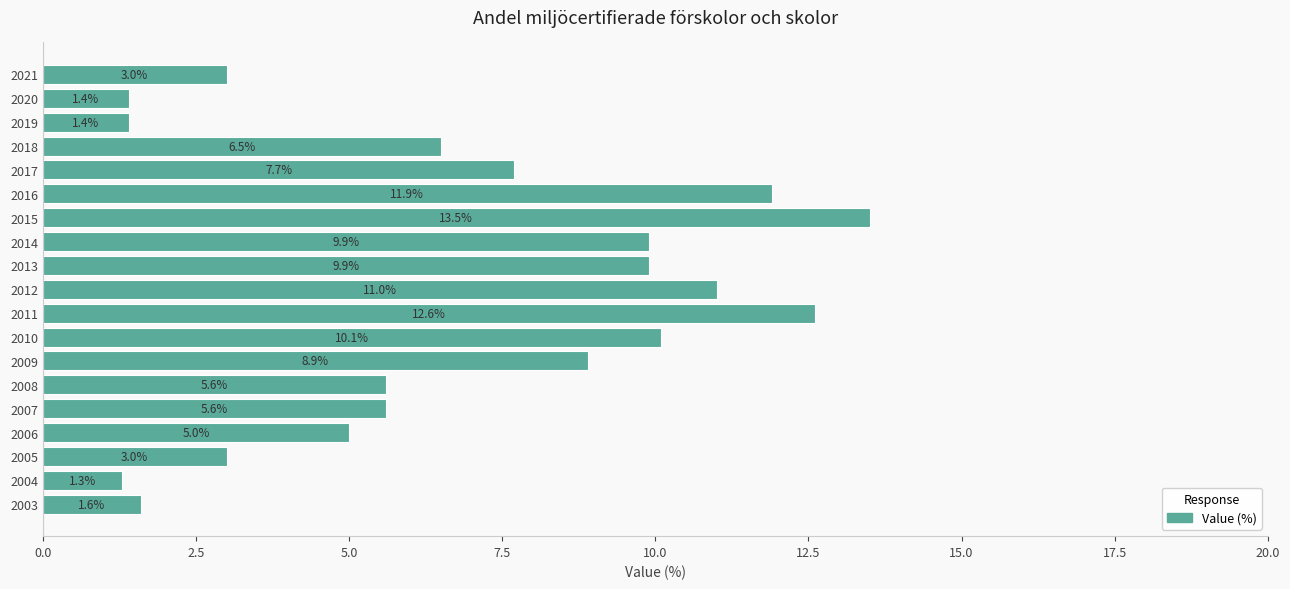

Which label corresponds to the largest value in the chart?

2015